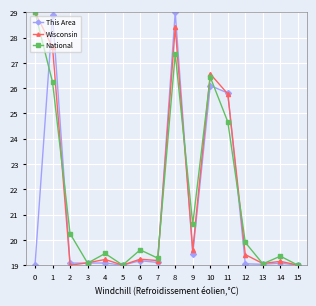

What is the total value across all series at 4?

57.8